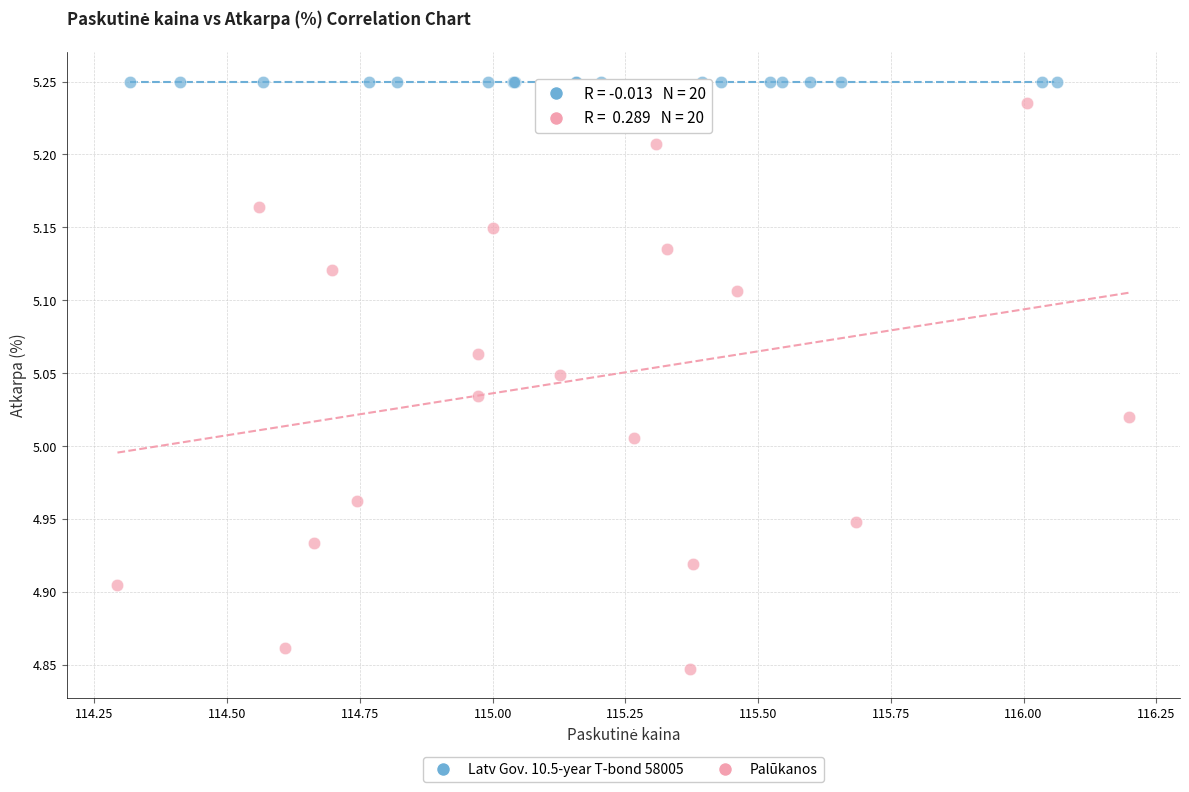

Which series contains the lowest Y value?

Palūkanos